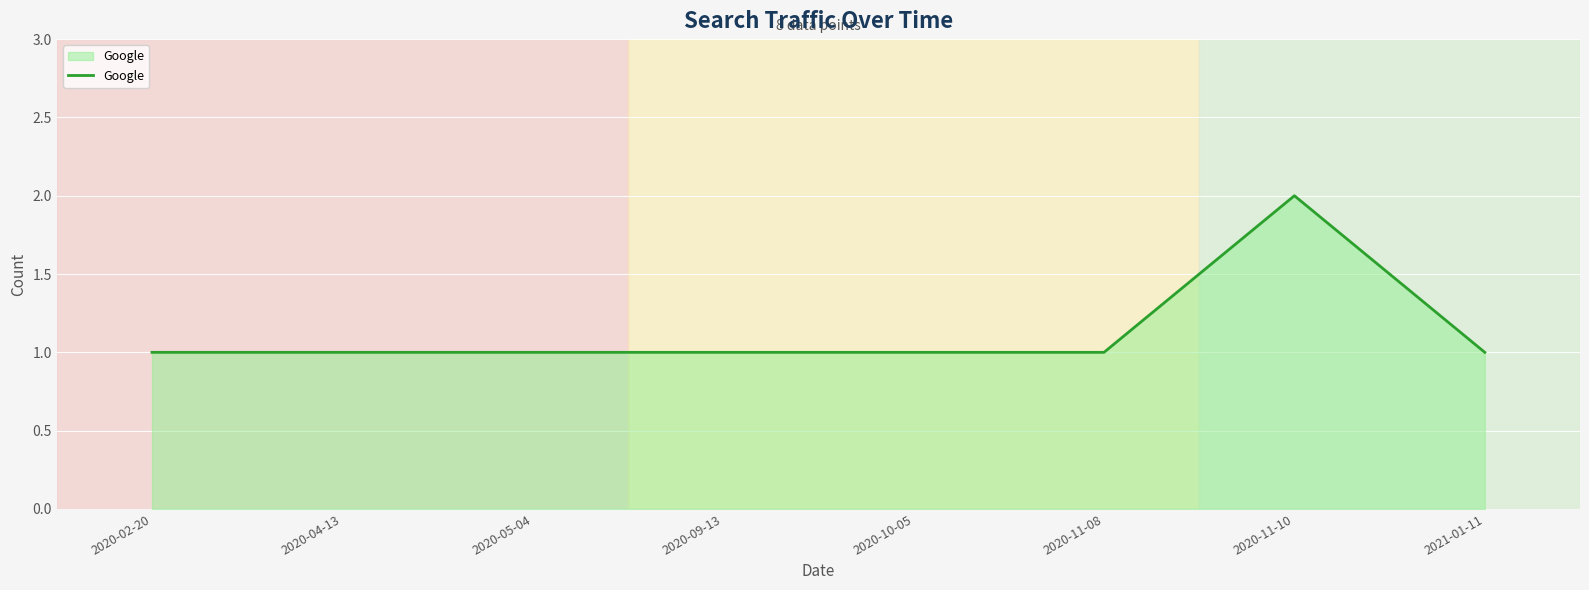

How many lines are shown in the chart?

1